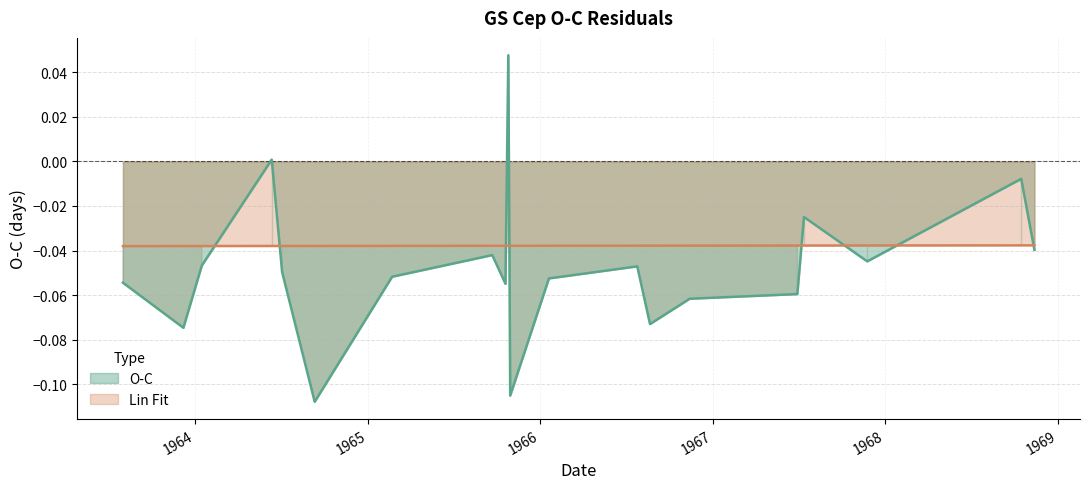

True or false: Lin Fit and O-C cross at least once.

True